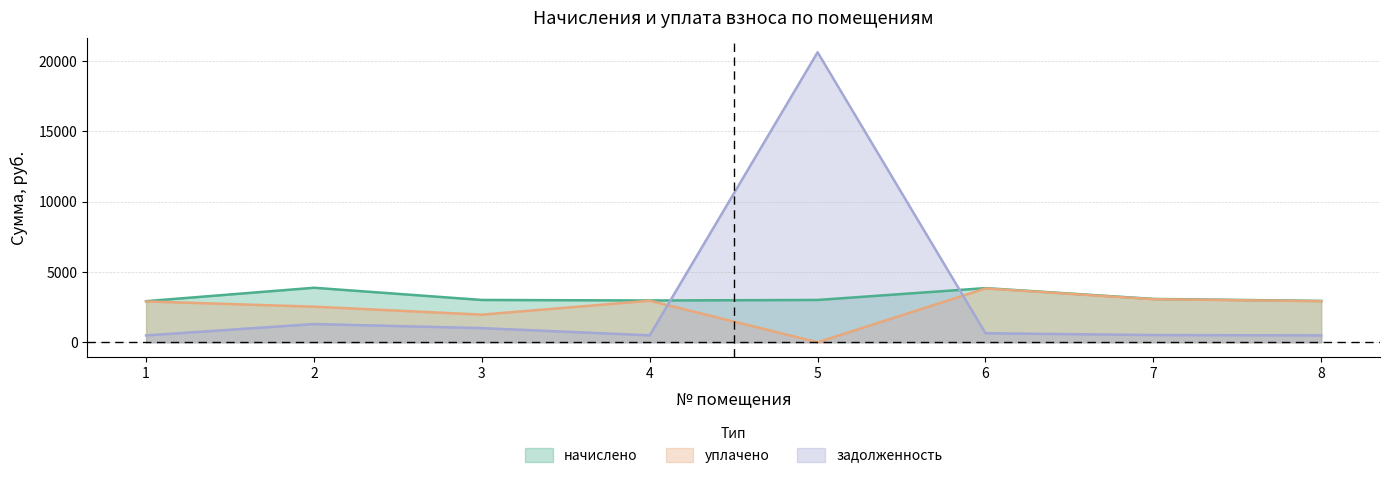

Rank the series at 2 from lowest to highest value.

задолженность, уплачено, начислено